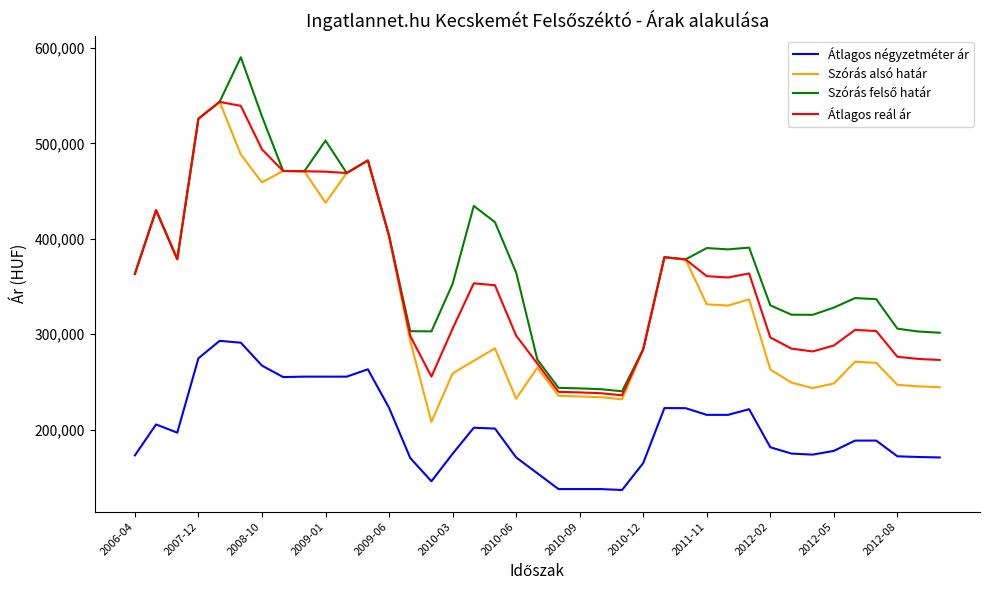

What is the smallest value displayed?

136603